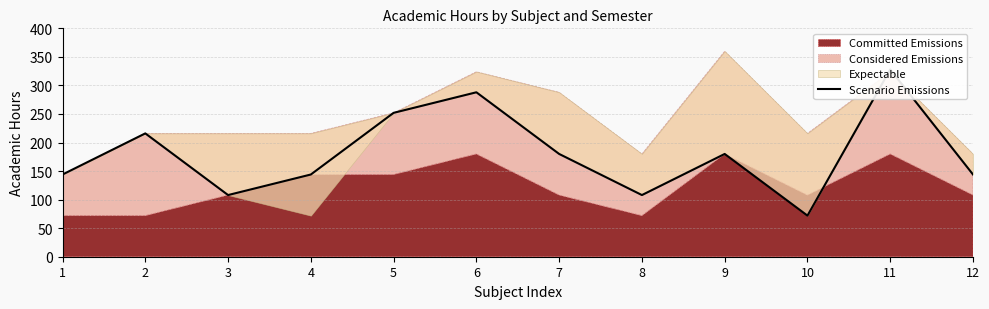

What is the maximum value shown in the chart?

328